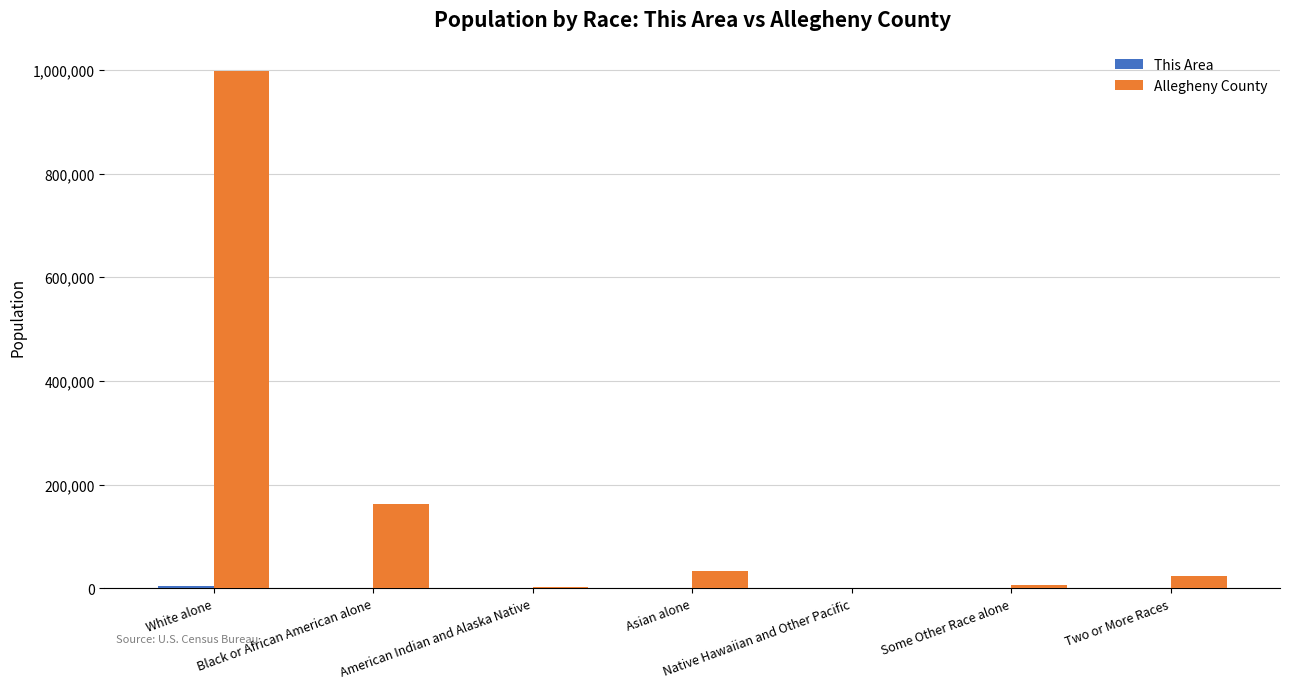

What value does the Allegheny County series have at Some Other Race alone, to the nearest 100?

5500